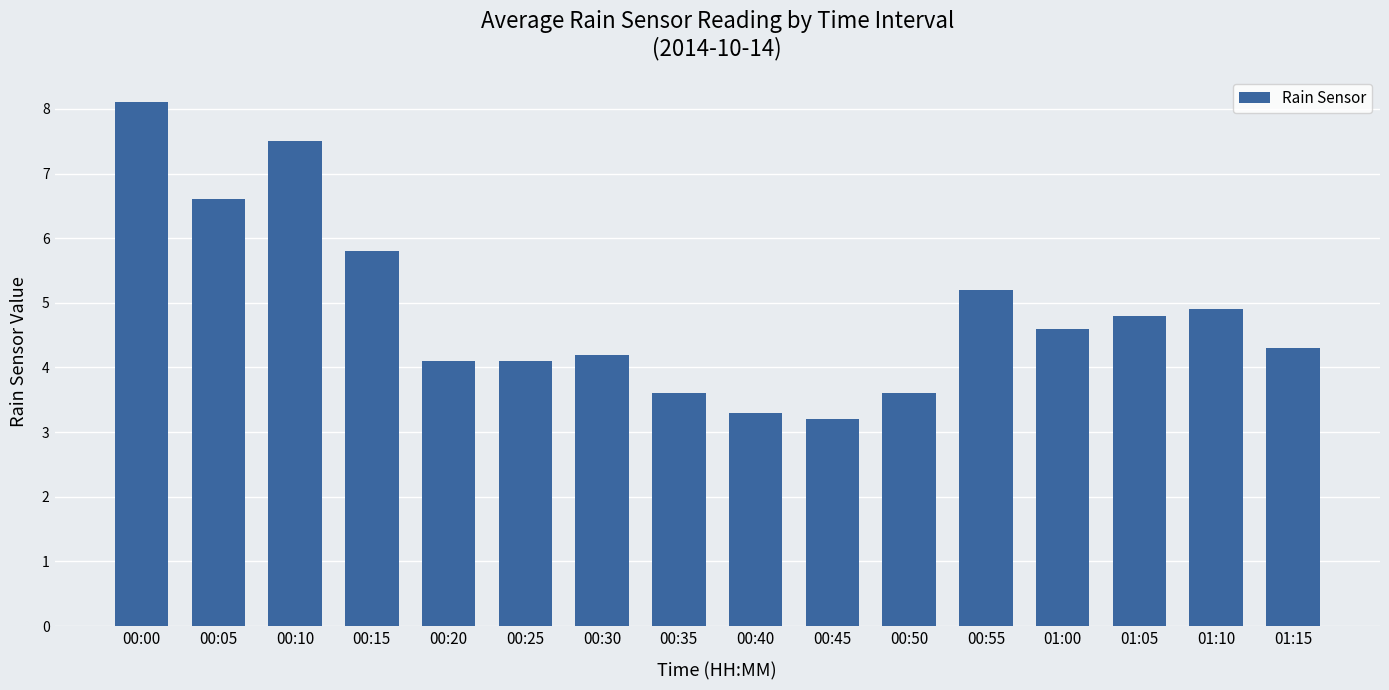

What value does the data have at 00:55?

5.2